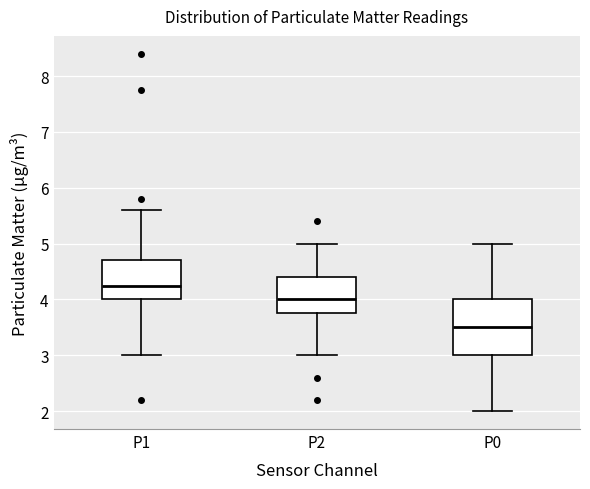

Which box has the highest median line?

P1